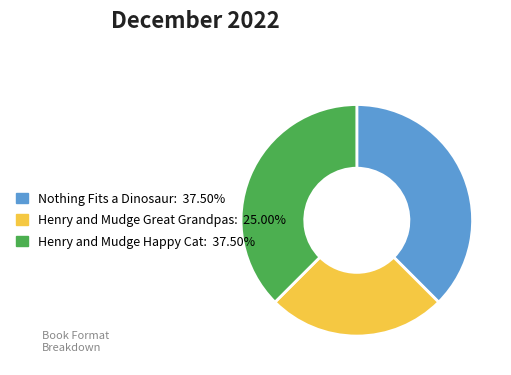

Approximately how many times larger is the value at Henry and Mudge Great Grandpas: 25.00% compared to Henry and Mudge Happy Cat: 37.50%?

0.7